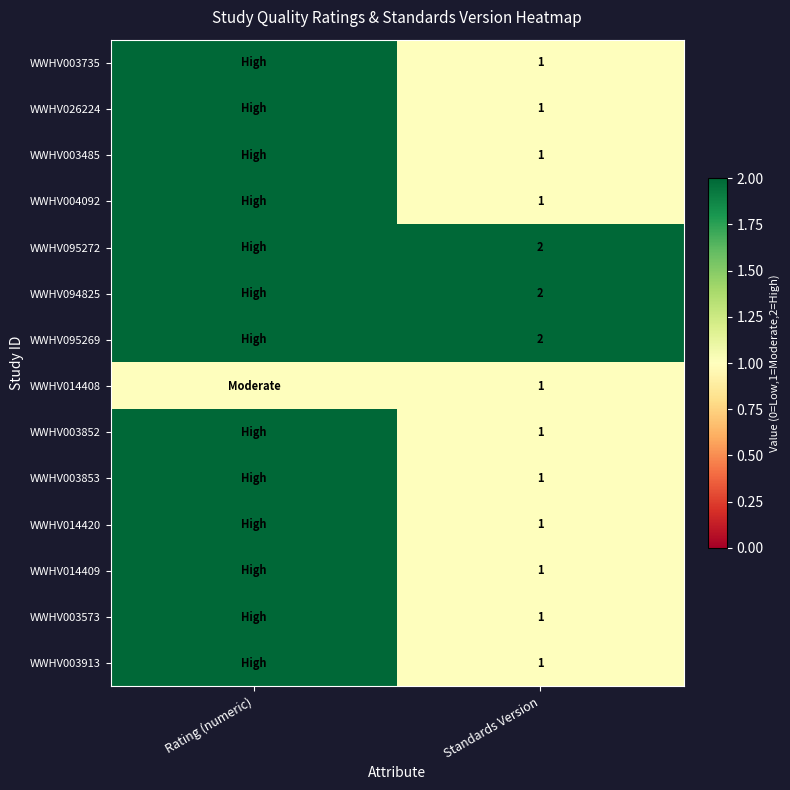

True or false: WWHV004092 has a value of 1 at Standards Version.

True